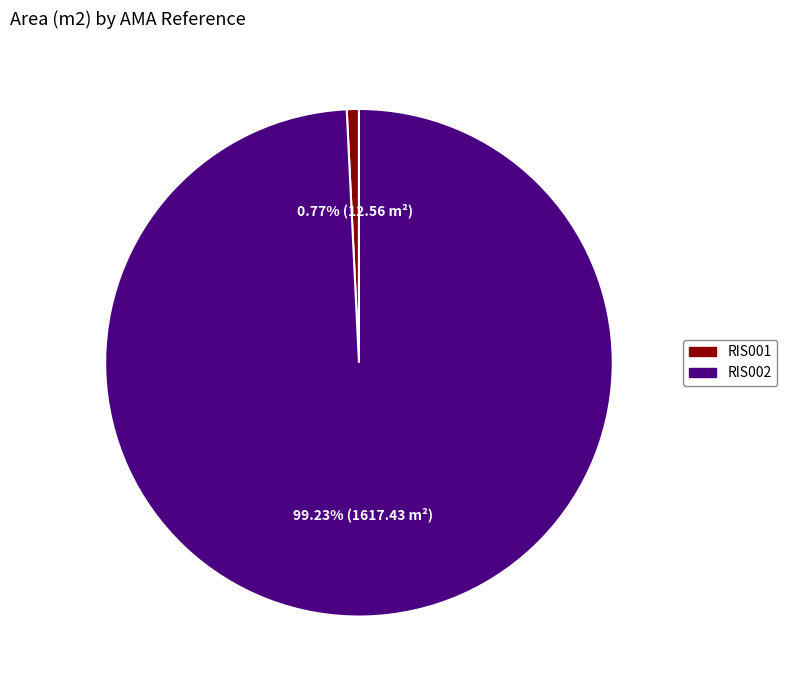

Does RIS002 represent more than half of the total?

Yes